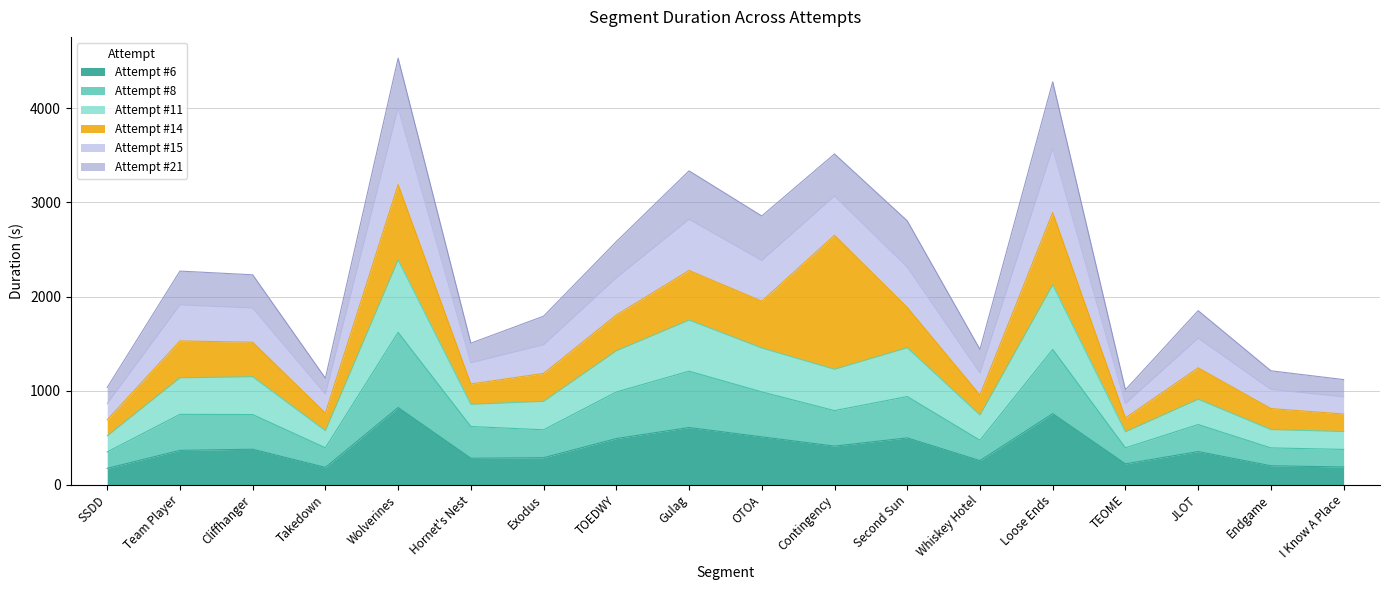

What is the total value across all series at Hornet's Nest?

1503.9